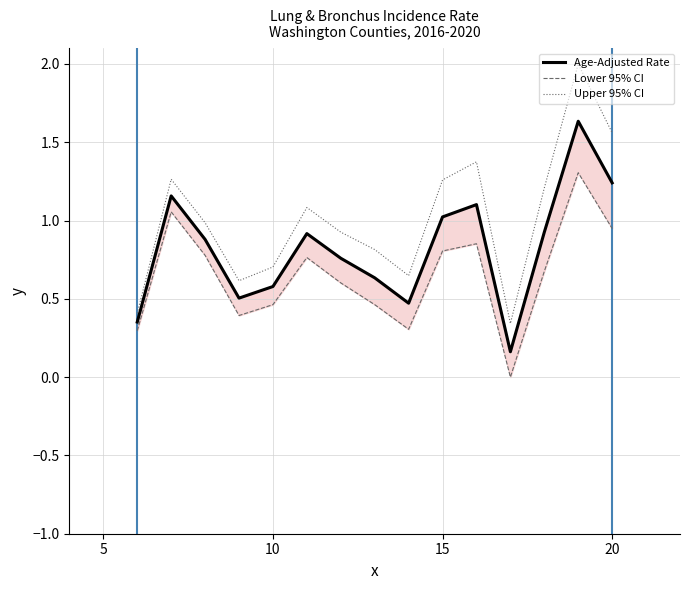

True or false: Upper 95% CI has a value of 2.6 at 20.

False